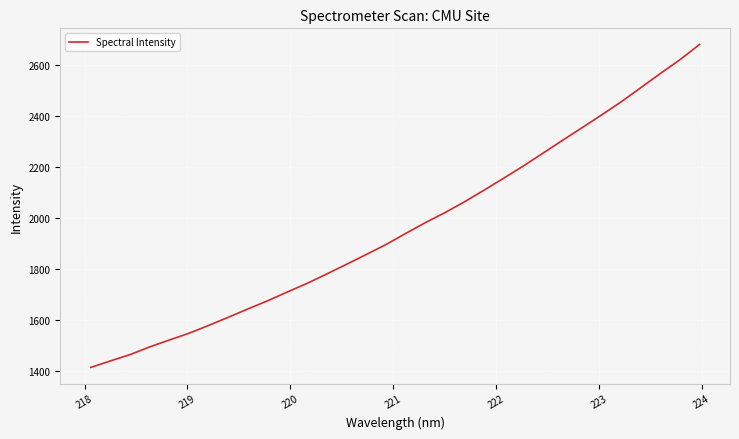

What is the greatest value displayed?

2681.2